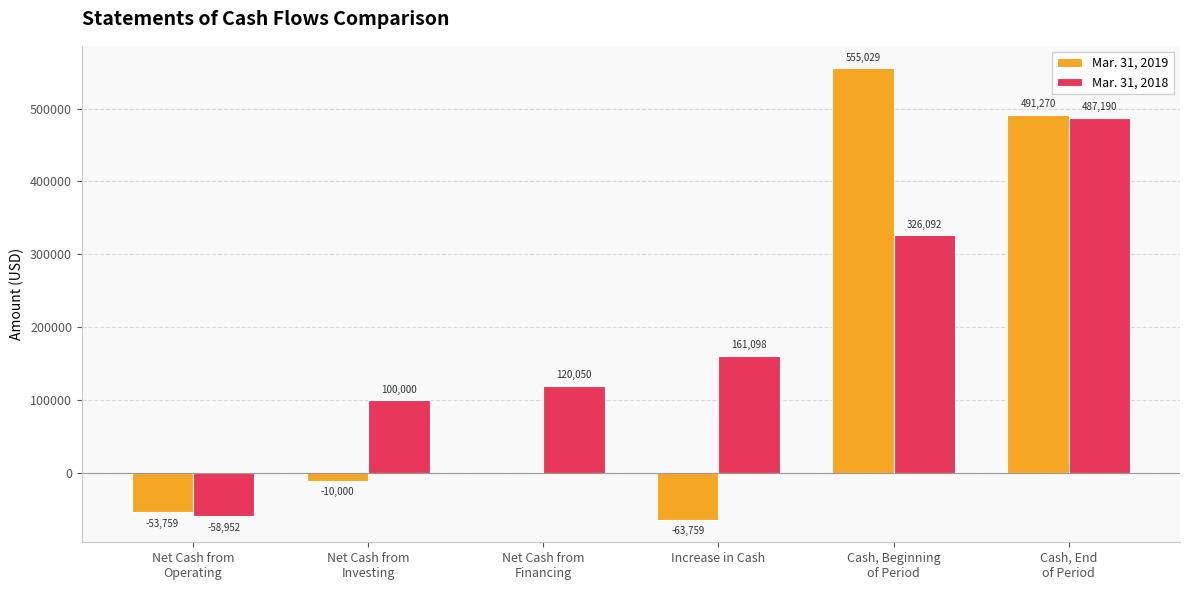

True or false: Mar. 31, 2019 has a value of -88538 at Increase in Cash.

False